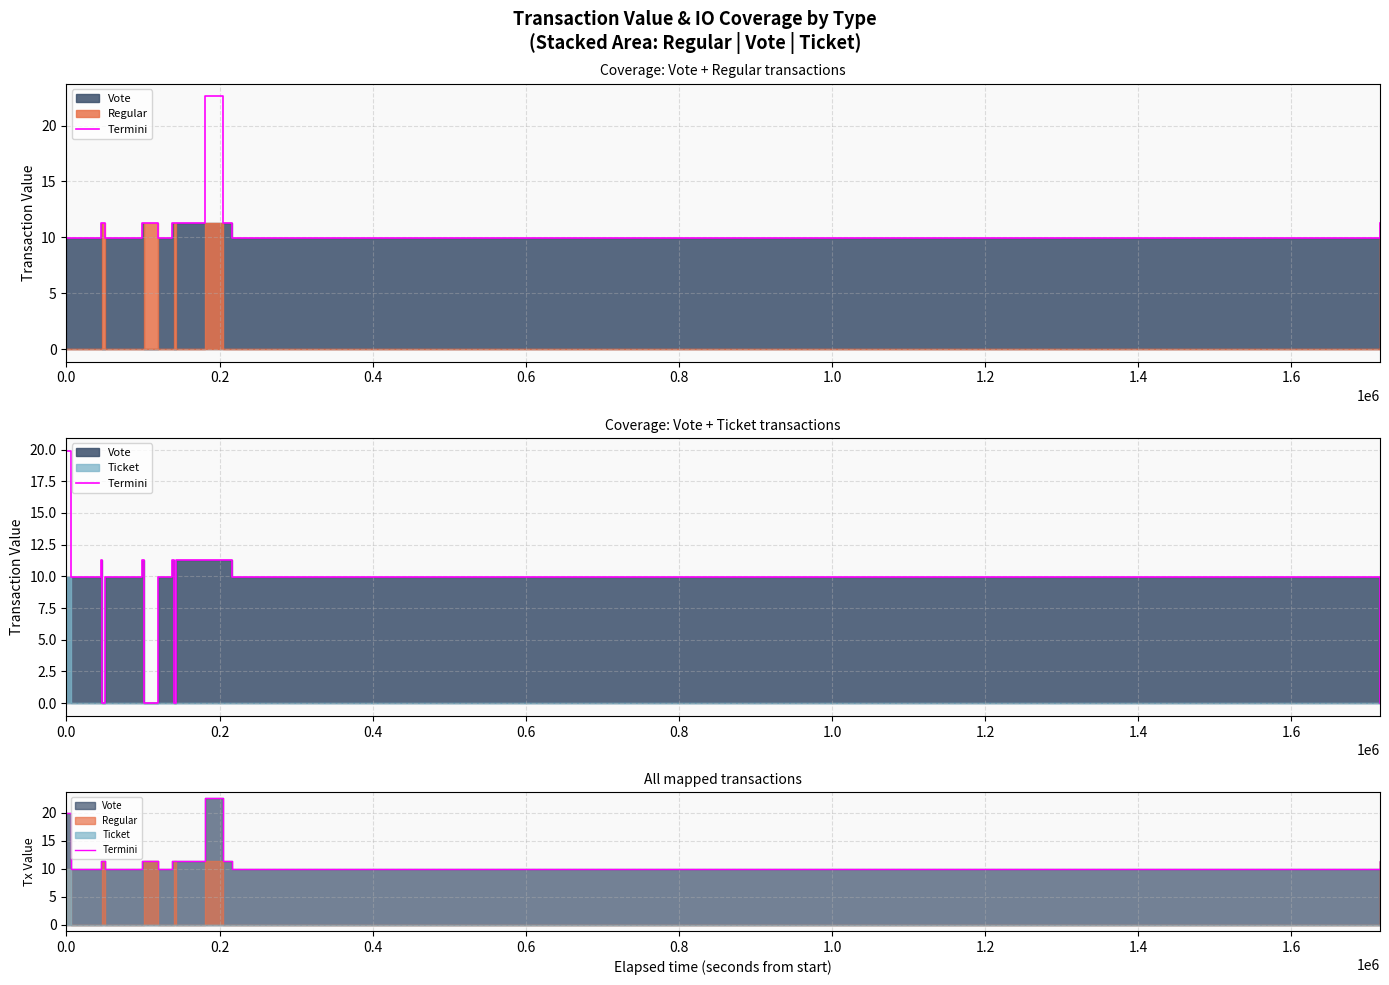

What is the greatest value displayed?

22.6